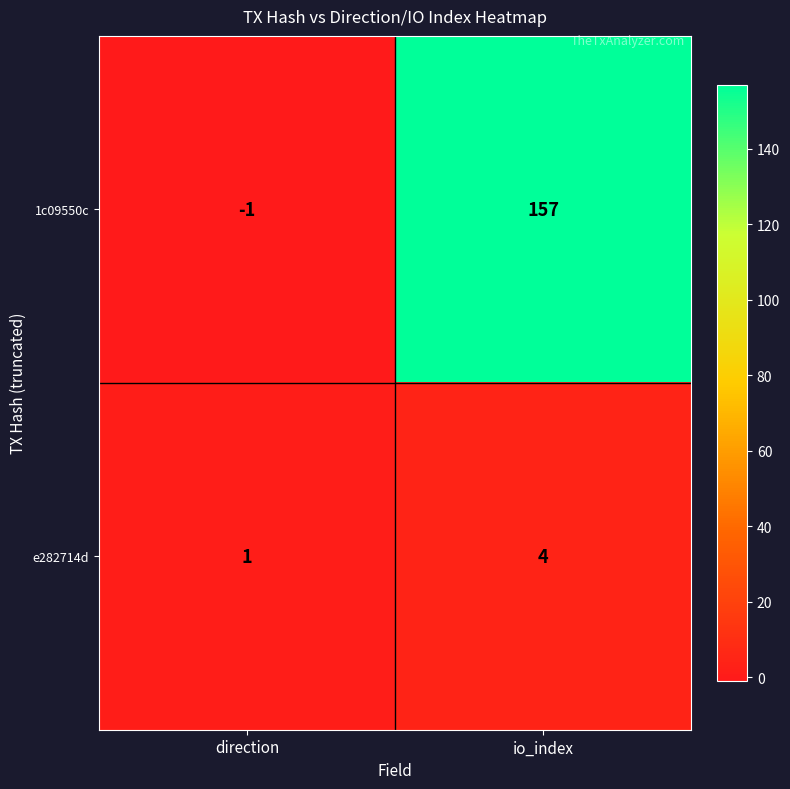

The 1c09550c series shows -1 at direction. True or false?

True